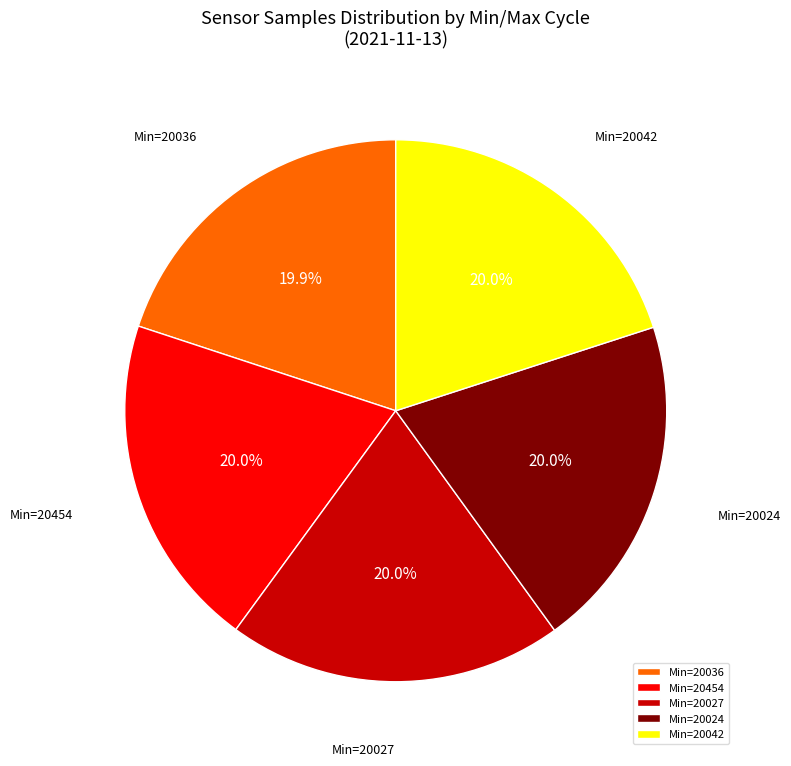

Is there a majority slice in this chart?

No